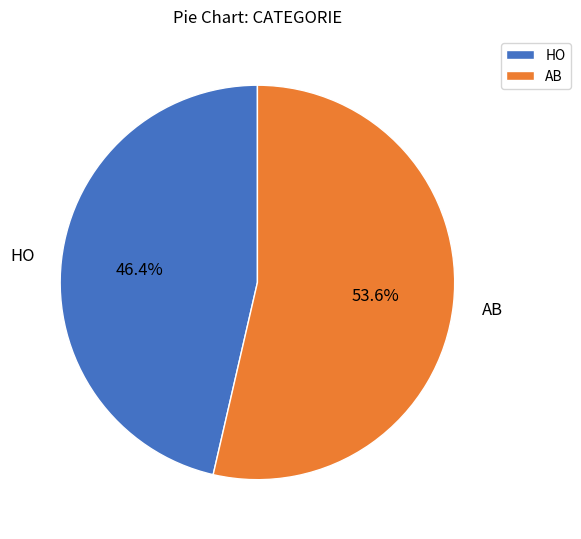

True or false: AB accounts for 59% of the total.

False